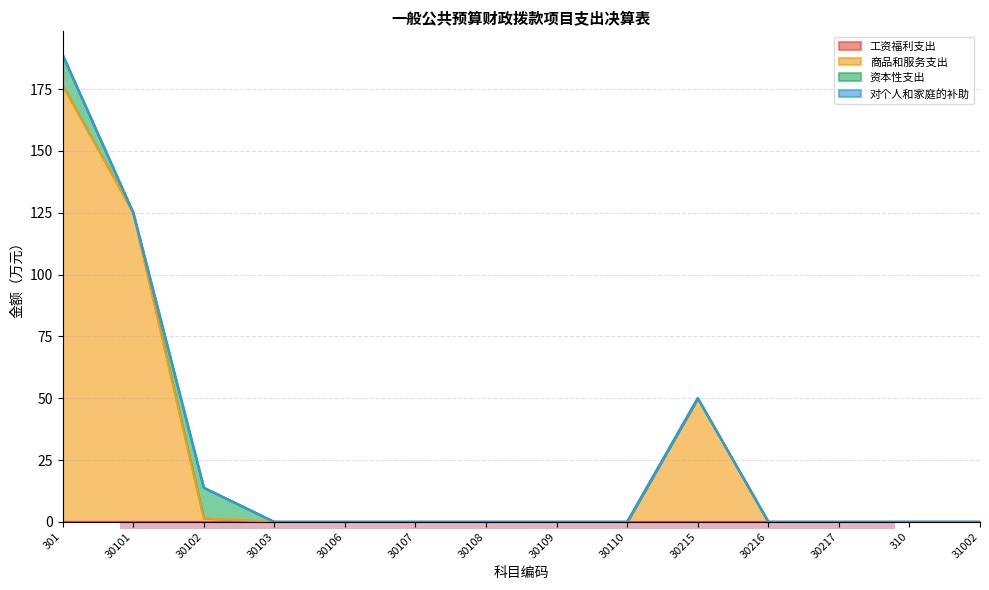

At which category does 资本性支出 reach its first local peak?

30102